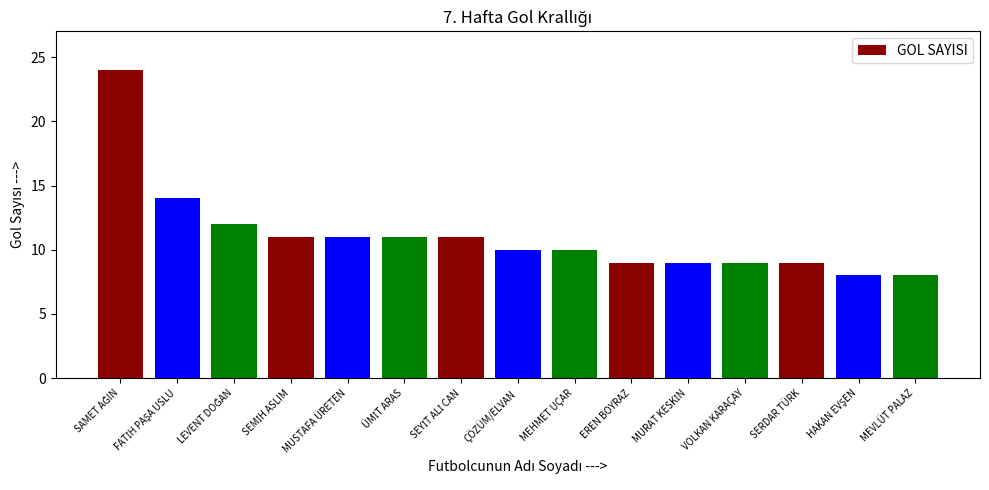

What is the difference between the maximum and minimum values?

16